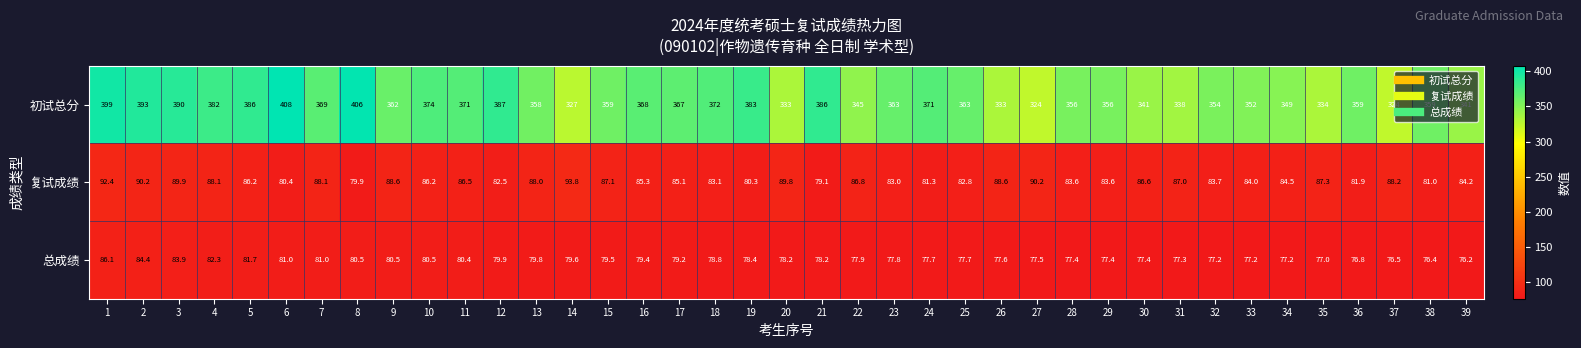

What is the spread (max minus min) of values at 6?

327.6